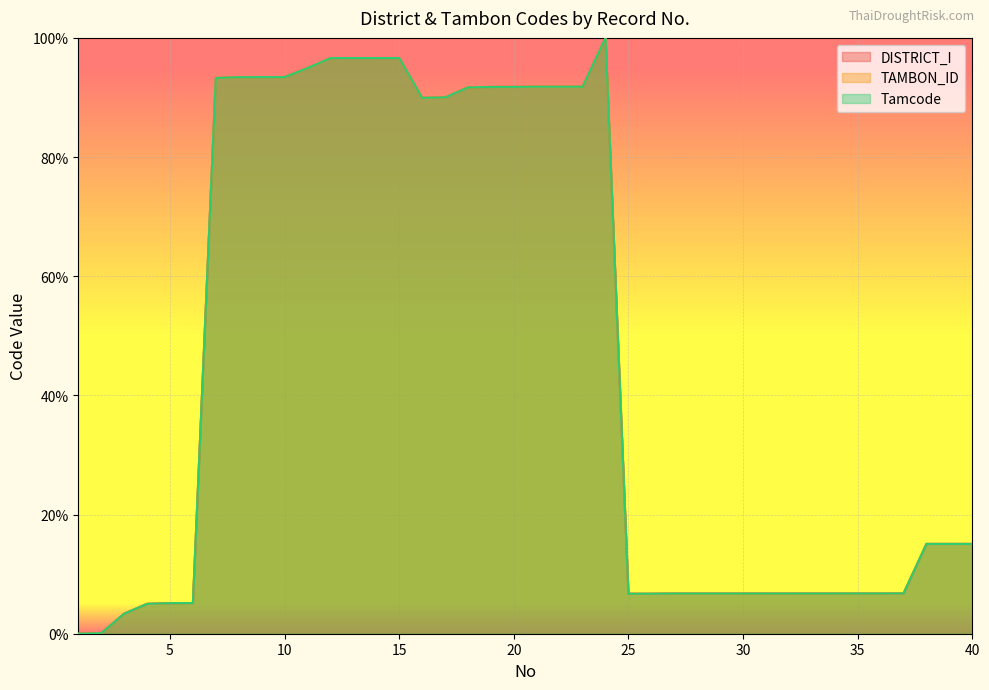

At how many categories does at least one series exceed 49?

18